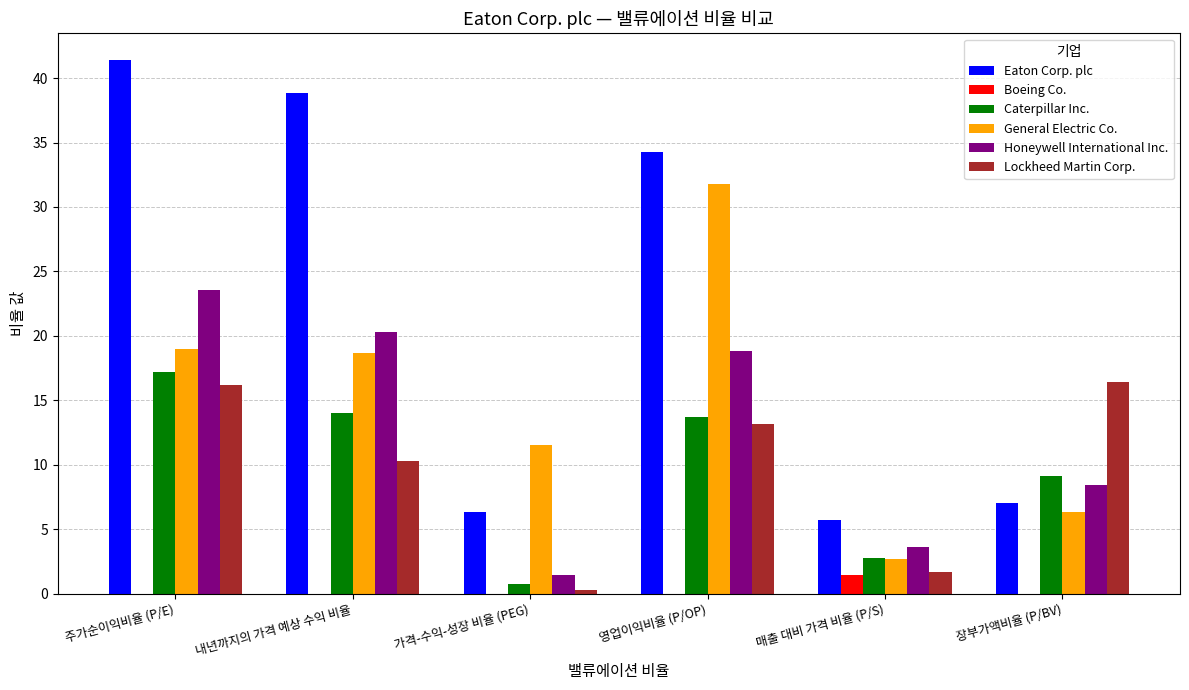

How many groups of bars are there?

6